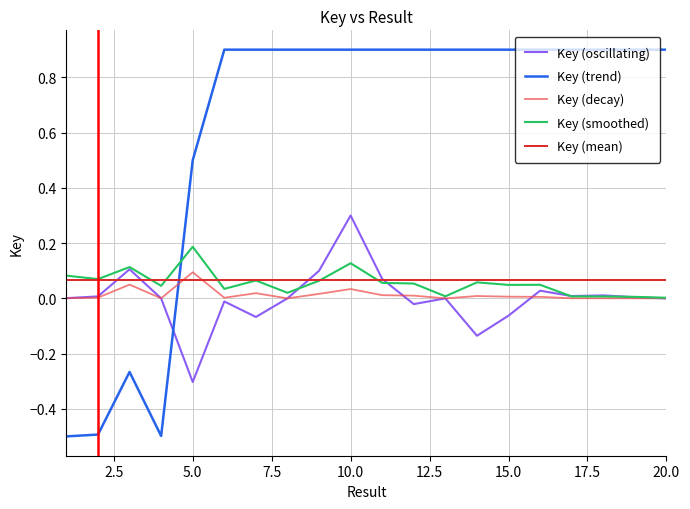

What is the minimum value shown in the chart?

-0.5